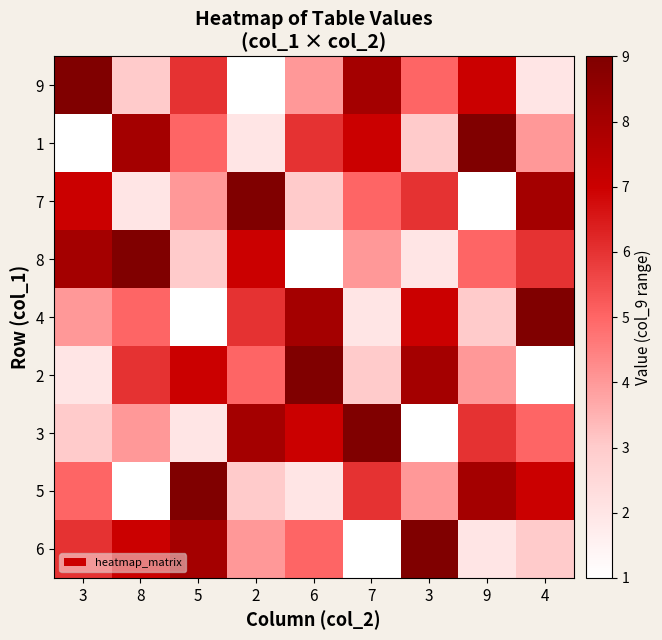

Reading left to right, list all the values displayed in this chart.

9: 3=9	8=3	5=6	2=1	6=4	7=8	3=5	9=7	4=2
1: 3=1	8=8	5=5	2=2	6=6	7=7	3=3	9=9	4=4
7: 3=7	8=2	5=4	2=9	6=3	7=5	3=6	9=1	4=8
8: 3=8	8=9	5=3	2=7	6=1	7=4	3=2	9=5	4=6
4: 3=4	8=5	5=1	2=6	6=8	7=2	3=7	9=3	4=9
2: 3=2	8=6	5=7	2=5	6=9	7=3	3=8	9=4	4=1
3: 3=3	8=4	5=2	2=8	6=7	7=9	3=1	9=6	4=5
5: 3=5	8=1	5=9	2=3	6=2	7=6	3=4	9=8	4=7
6: 3=6	8=7	5=8	2=4	6=5	7=1	3=9	9=2	4=3